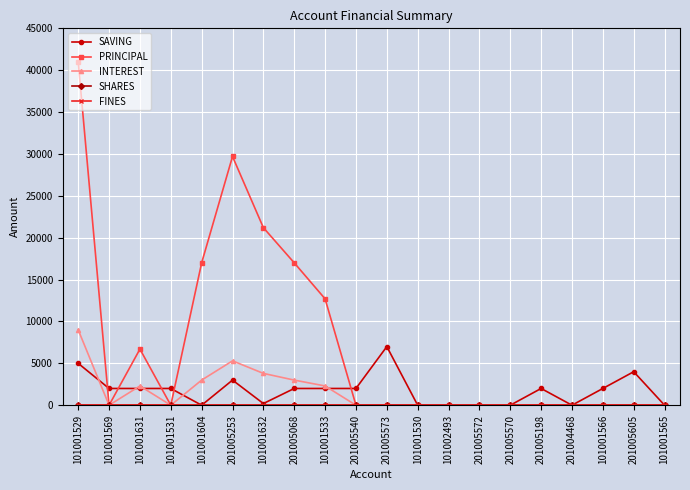

Is this an area chart (filled region under the line)?

No